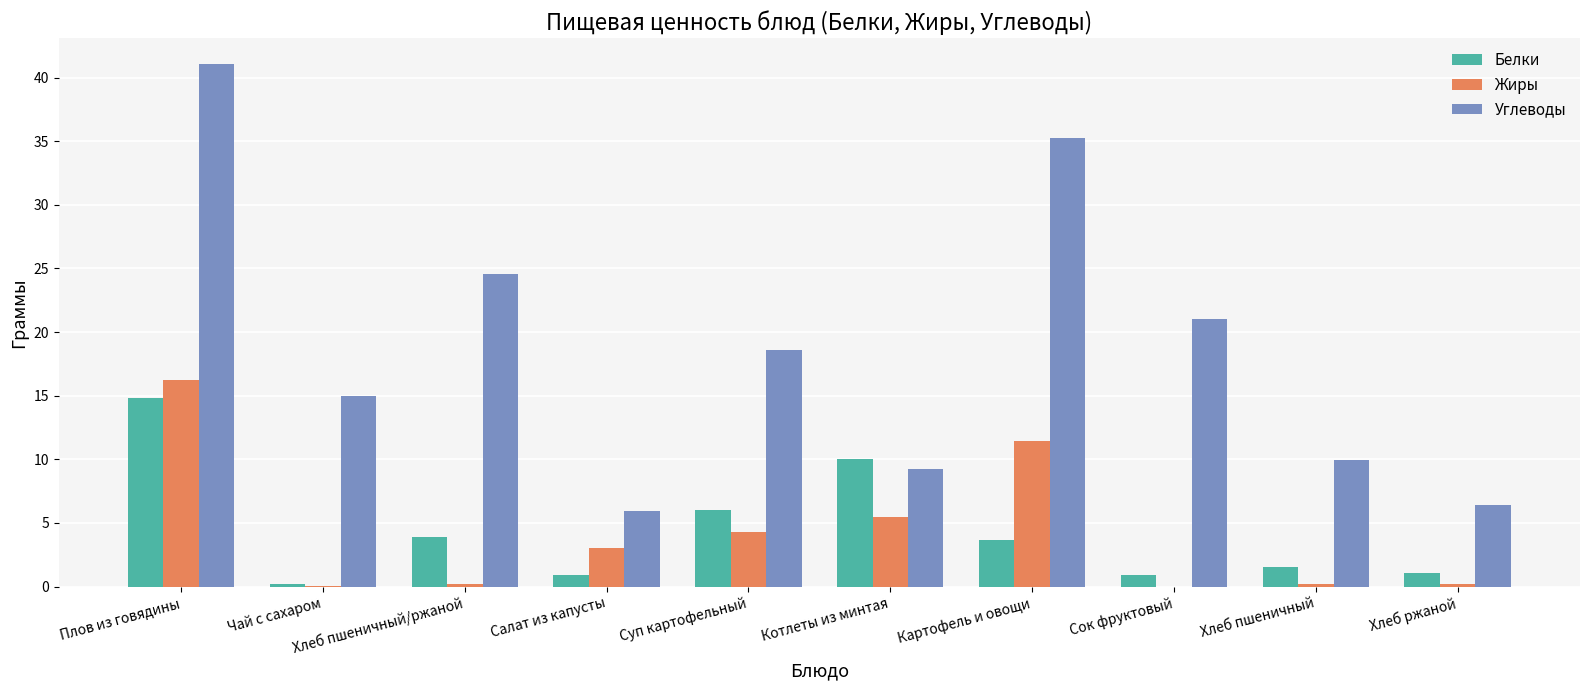

Count the number of data series in this chart.

3